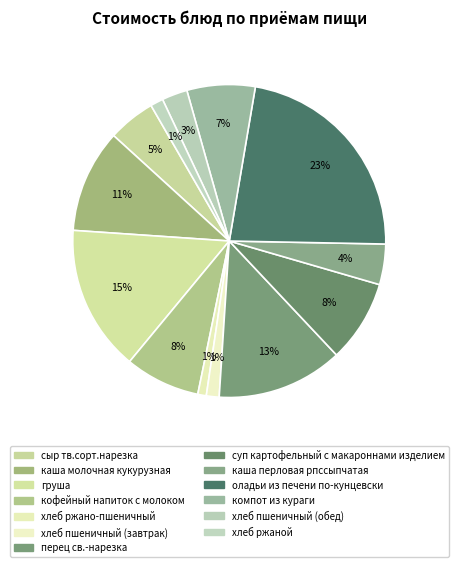

Is суп картофельный с макароннами изделием the majority of the pie?

No